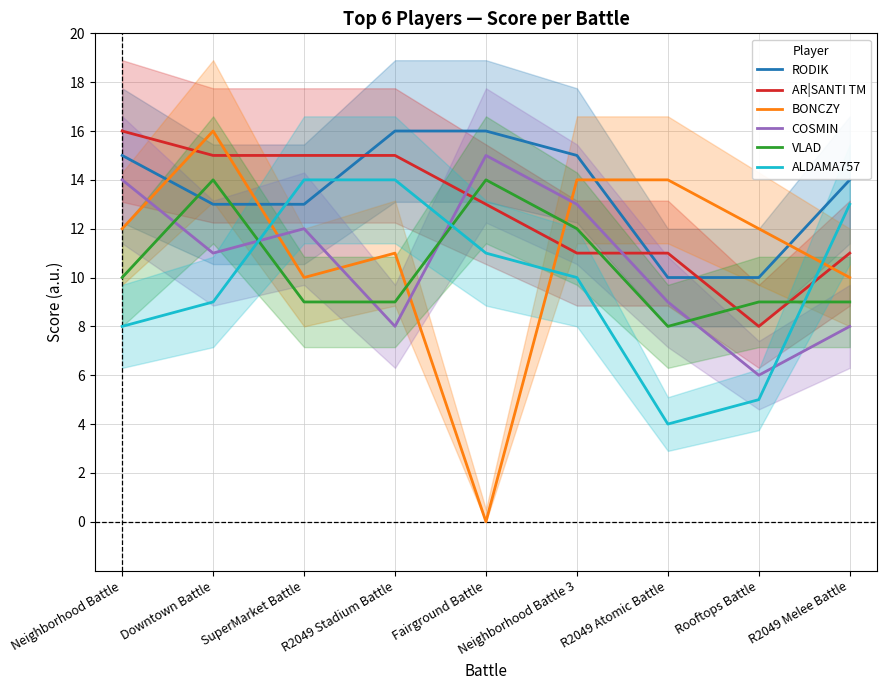

What is the maximum value shown in the chart?

16